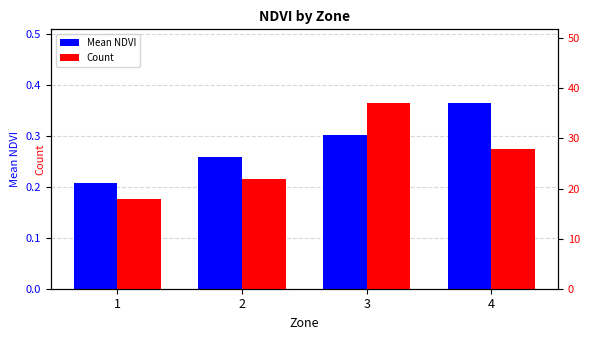

Rank the series at 3 from lowest to highest value.

Mean NDVI, Count